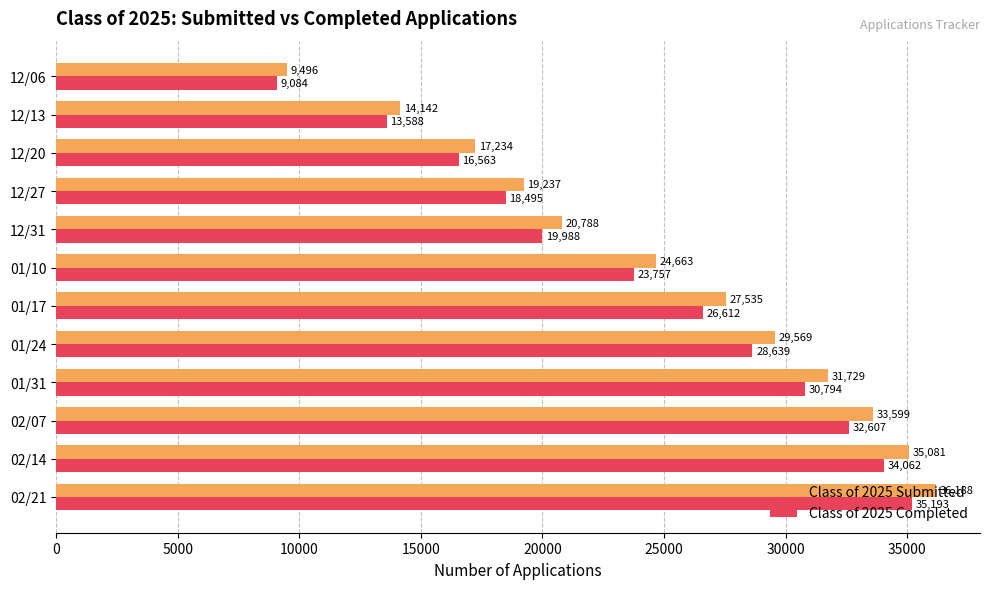

Rank the categories by Class of 2025 Completed value from highest to lowest.

02/21, 02/14, 02/07, 01/31, 01/24, 01/17, 01/10, 12/31, 12/27, 12/20, 12/13, 12/06